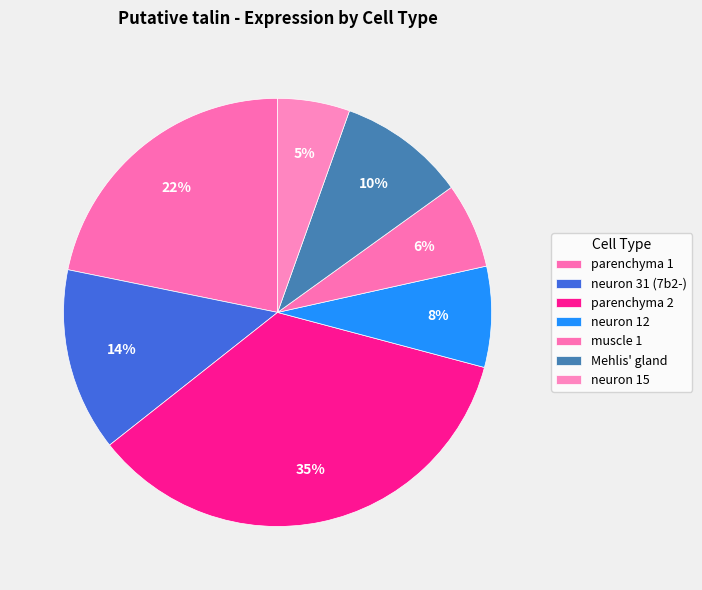

What percentage is NOT represented by neuron 31 (7b2-)?

86.2%